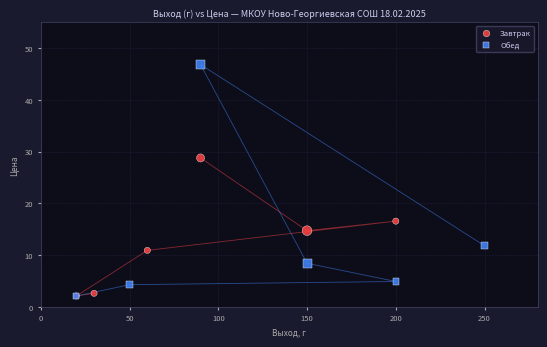

What are all the series names shown in the legend?

Завтрак, Обед